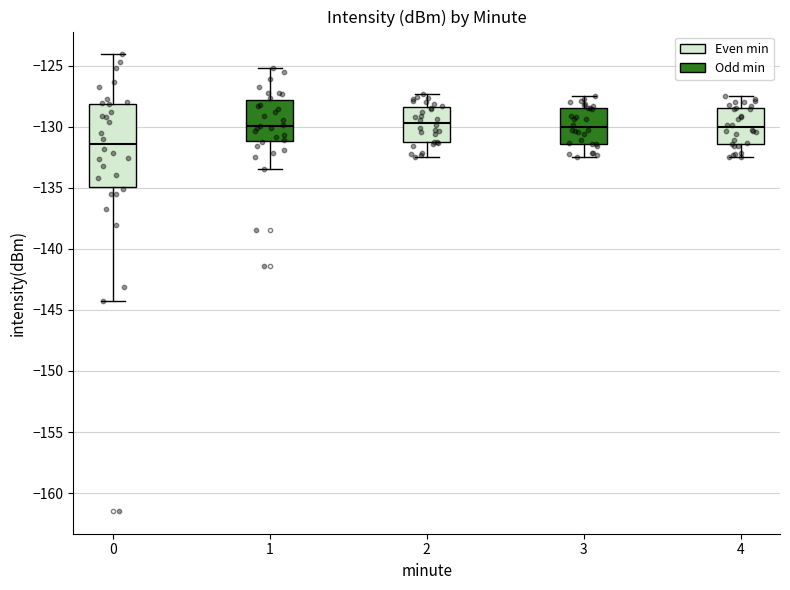

Where does the upper whisker of the box at x = 4 end on the y-axis? The values are not printed on the chart, so give them approximately, as read against the axis.

-127.5